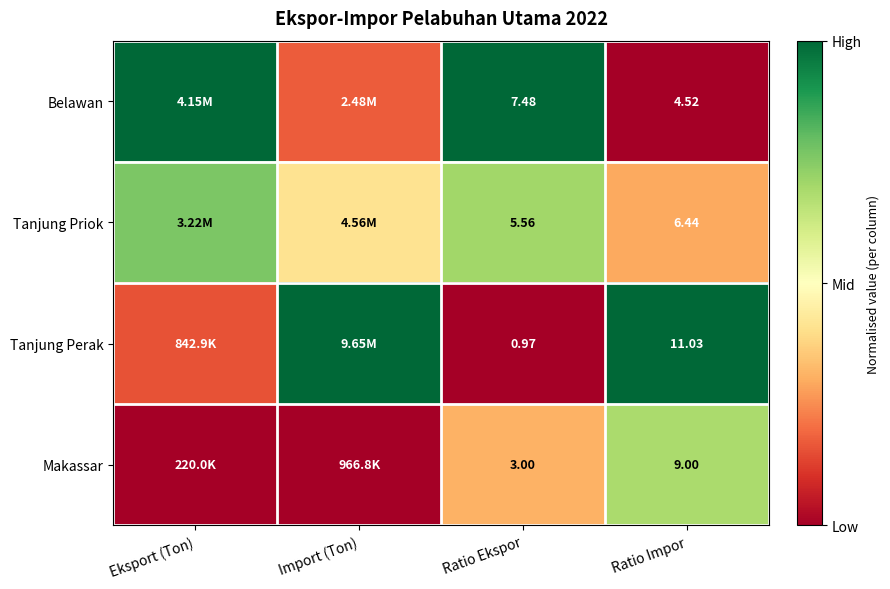

Rank the series at Ratio Impor from lowest to highest value.

Belawan, Tanjung Priok, Makassar, Tanjung Perak